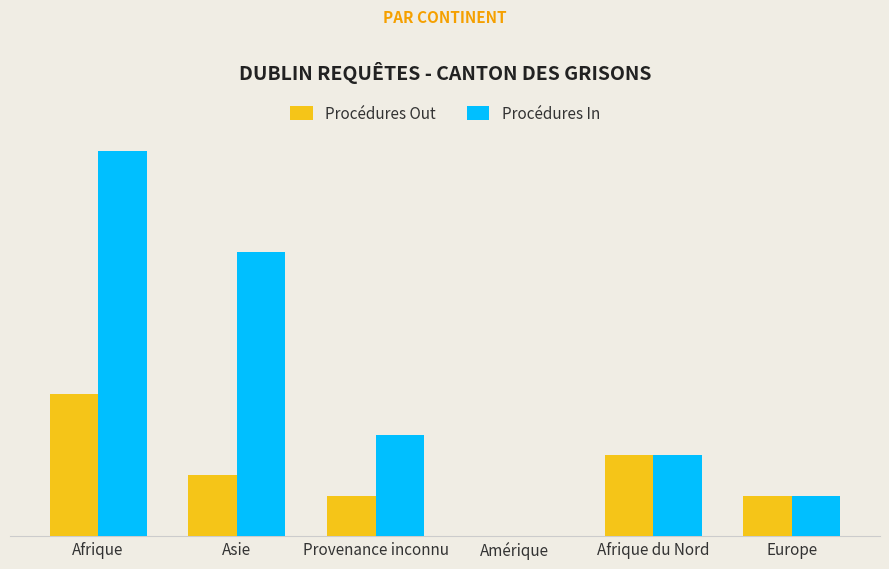

Are the bars grouped side by side (vs. stacked)?

Yes